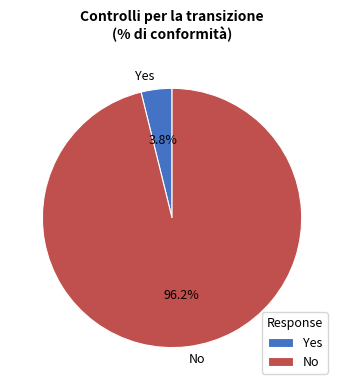

To the nearest percent, what is the difference between the largest and smallest slice percentages?

92%